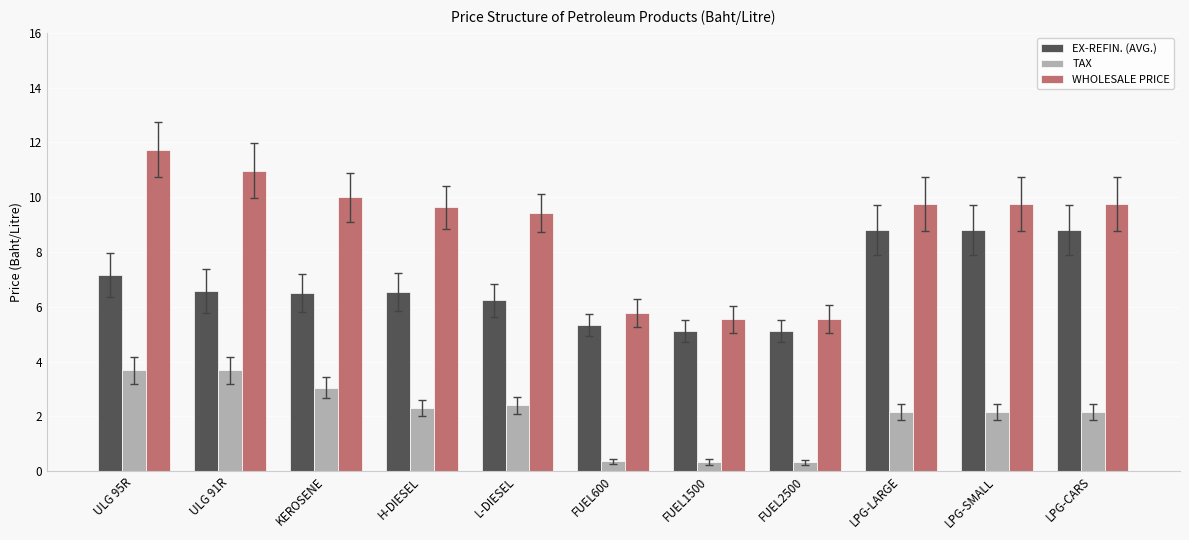

What is the total value across all series at KEROSENE?

19.6